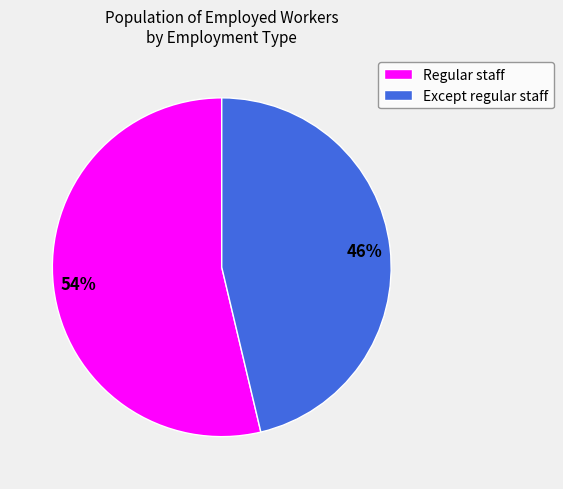

Rank the categories by value from lowest to highest.

Except regular staff, Regular staff